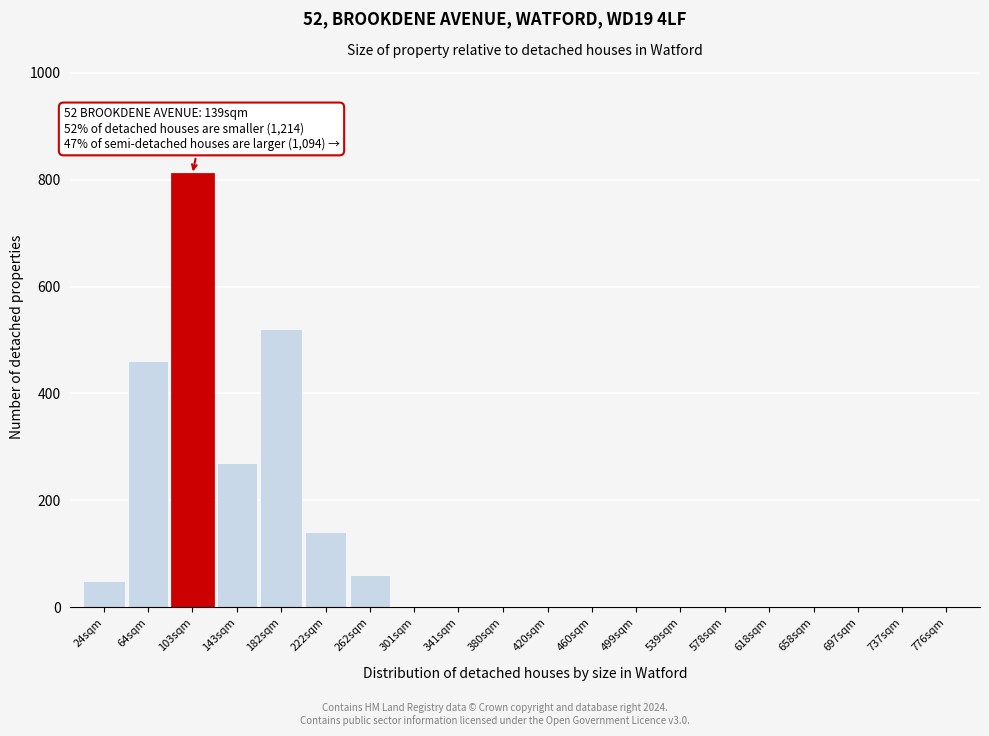

Reading left to right, transcribe all the data shown in this chart.

24sqm=50	64sqm=460	103sqm=810	143sqm=270	182sqm=520	222sqm=140	262sqm=60	301sqm=0	341sqm=0	380sqm=0	420sqm=0	460sqm=0	499sqm=0	539sqm=0	578sqm=0	618sqm=0	658sqm=0	697sqm=0	737sqm=0	776sqm=0